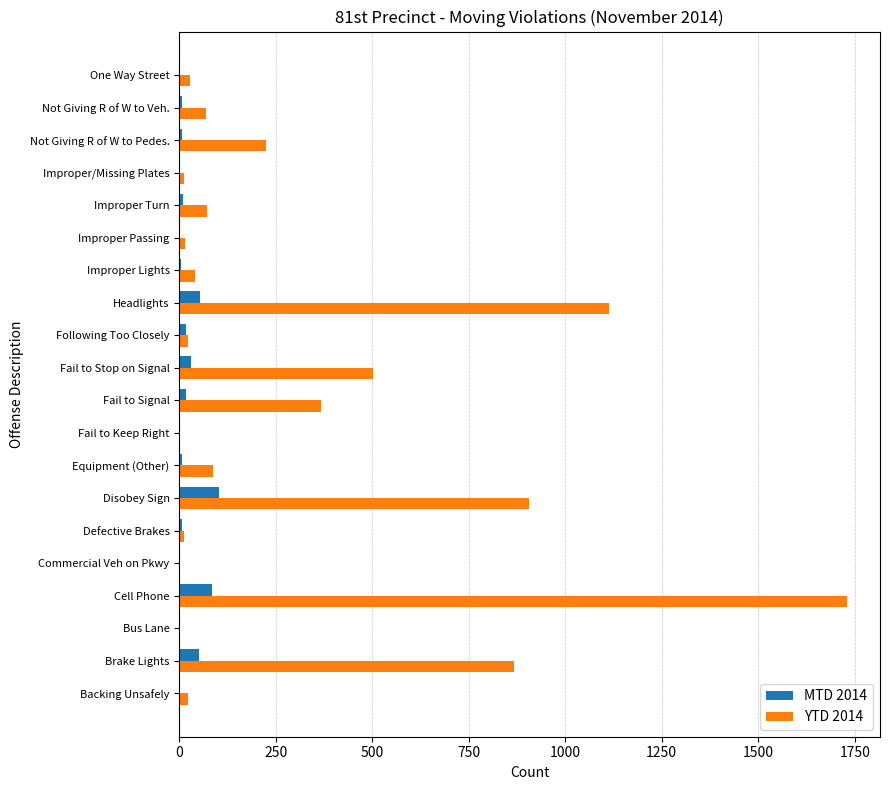

What is the sum of all YTD 2014 values?

6092